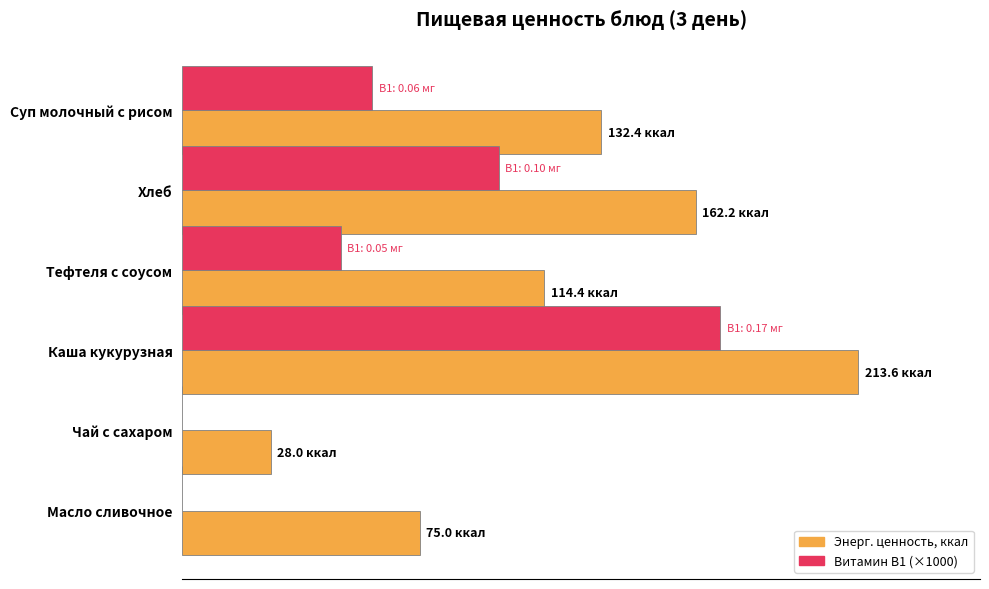

The Энерг. ценность, ккал series shows 132.4 at Суп молочный с рисом. True or false?

True